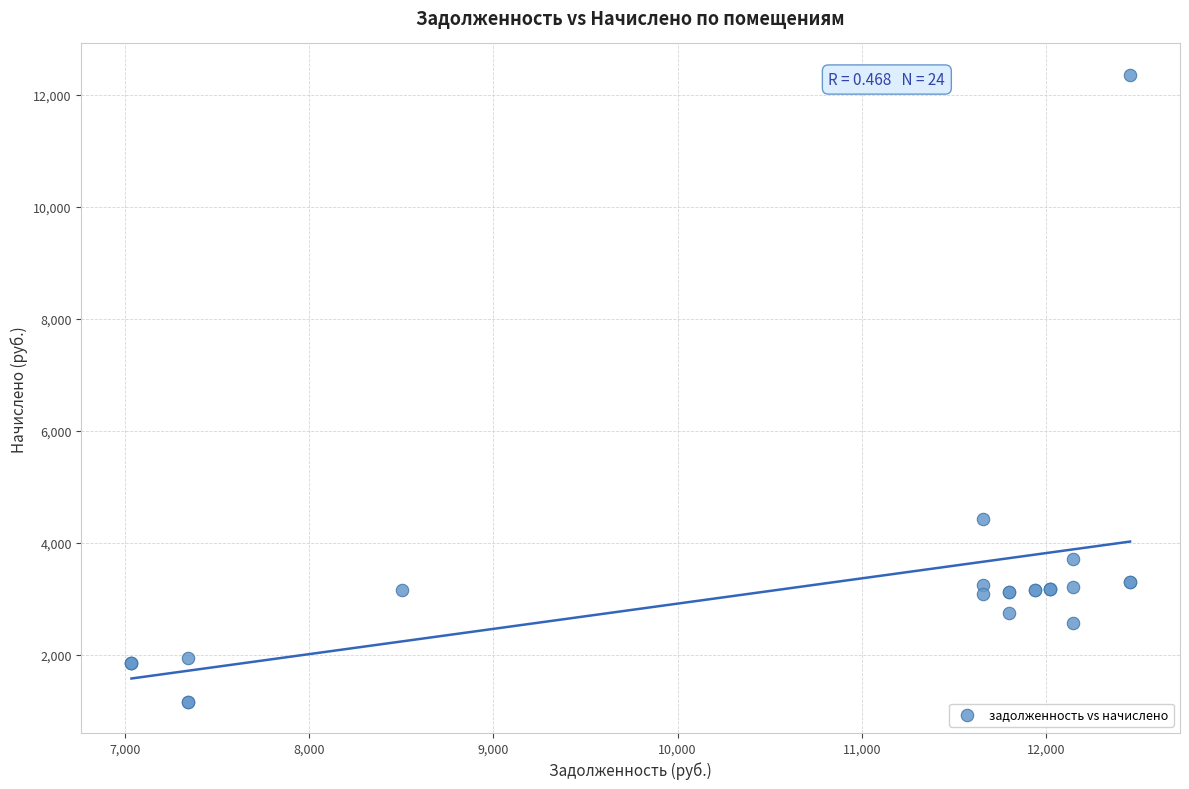

What Y value in the scatter plot is closest to 6764?

4420.9